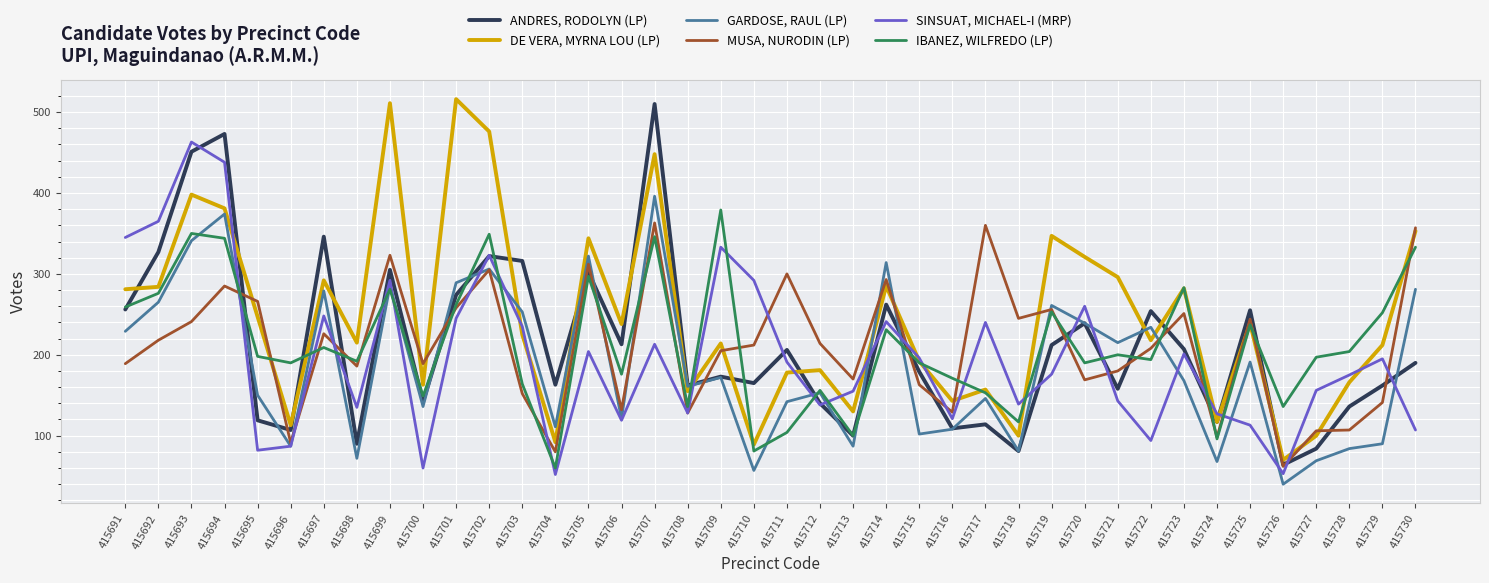

What is the maximum value shown in the chart?

516